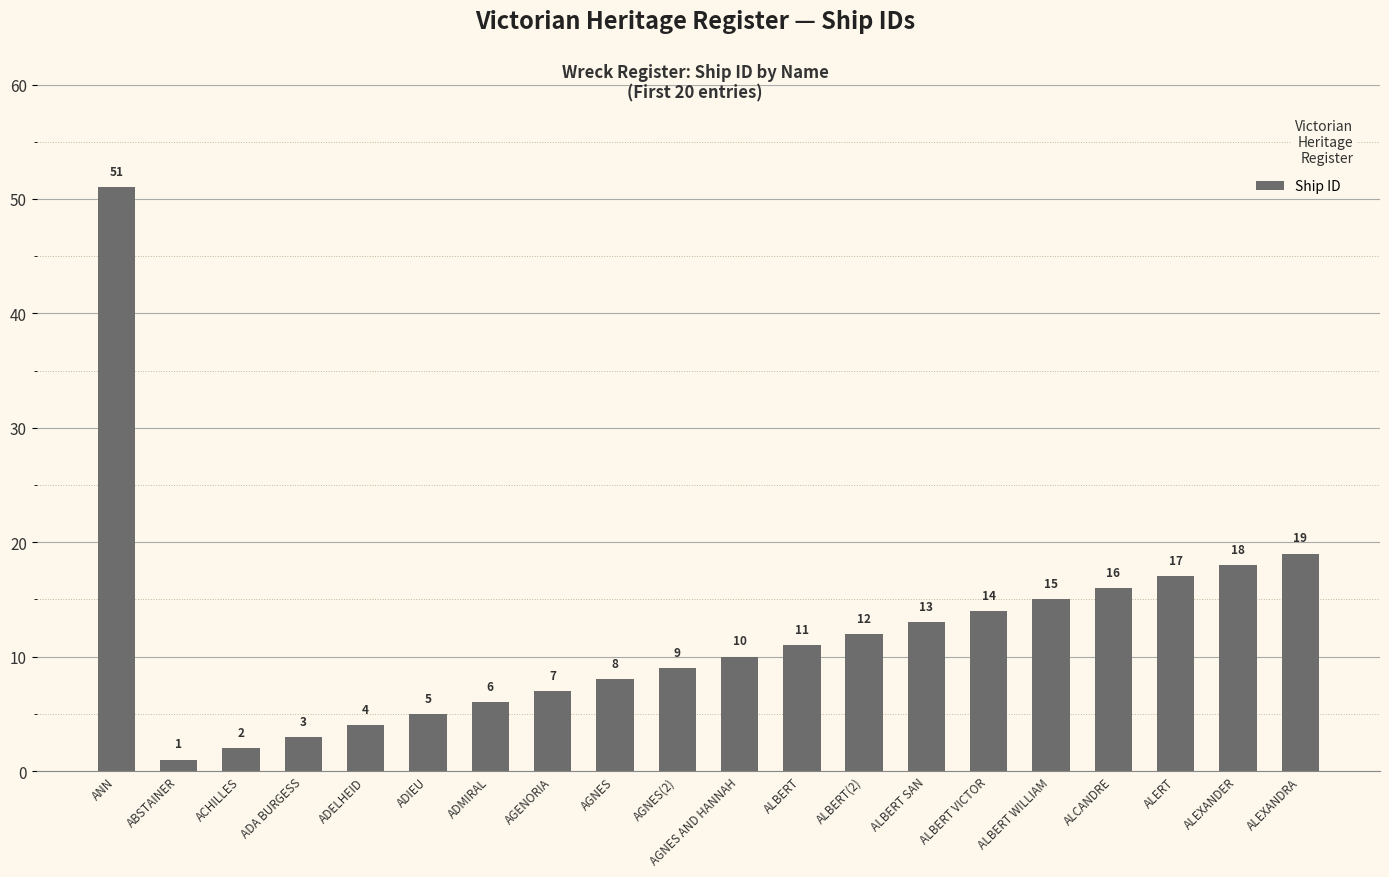

Does the chart contain any negative values?

No